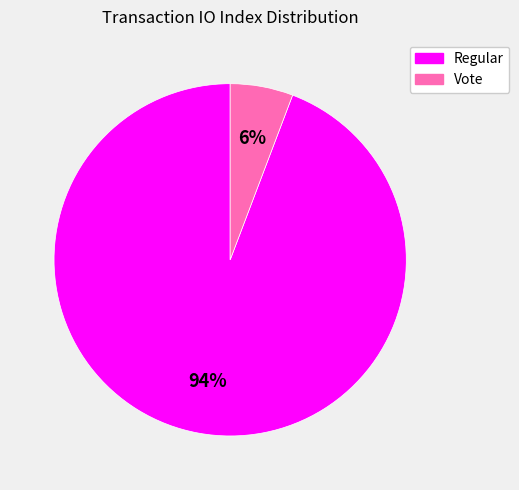

To the nearest percent, what is the average slice percentage?

50%